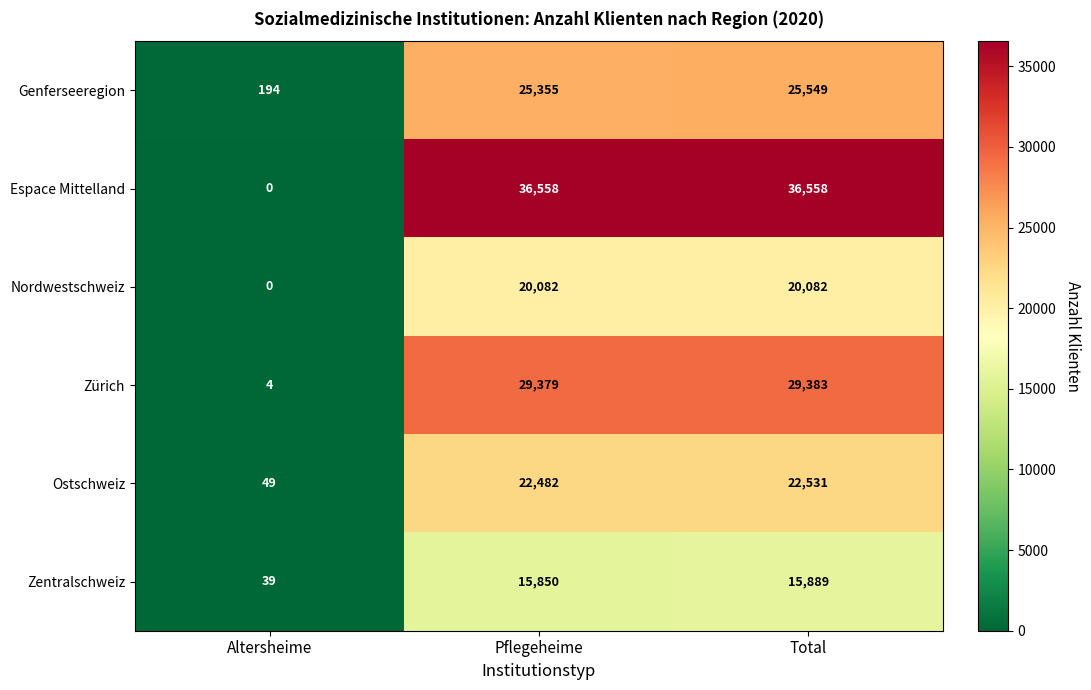

What is the average value of the Zentralschweiz series?

10593